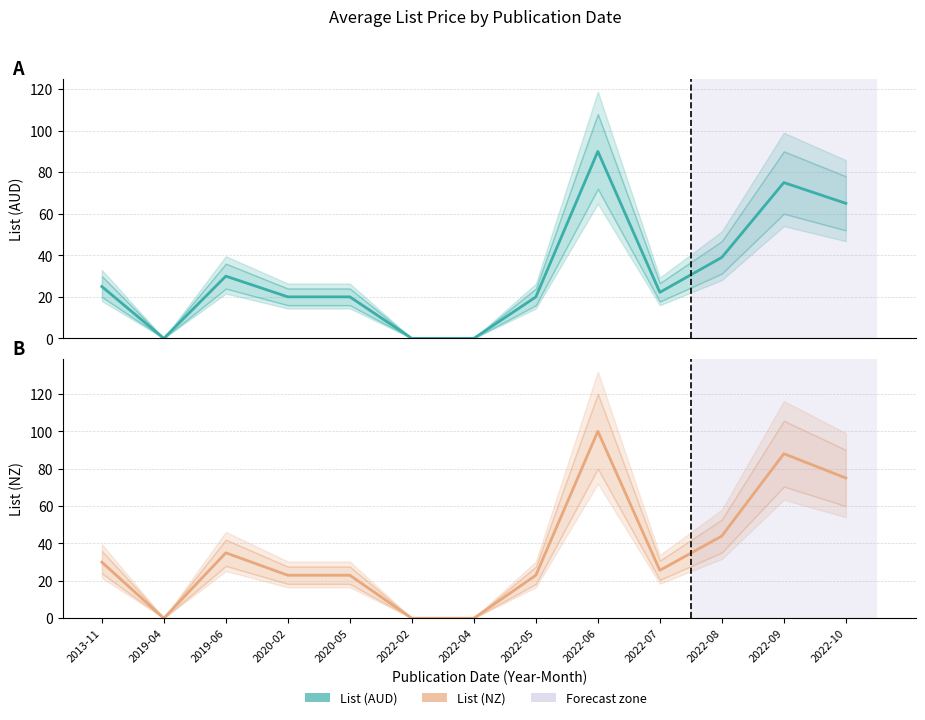

Is the value of List (NZ) at 2022-06 greater than the value of List (AUD) at 2022-10?

Yes